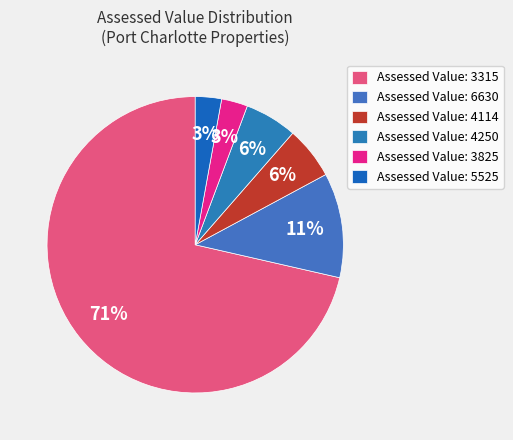

Is there a majority slice in this chart?

Yes